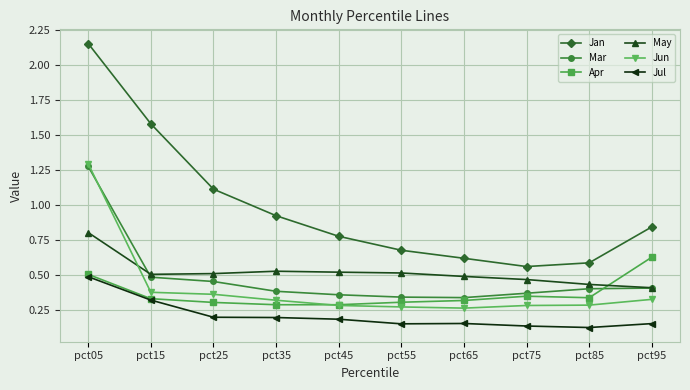

True or false: Apr and Jan cross at least once.

False